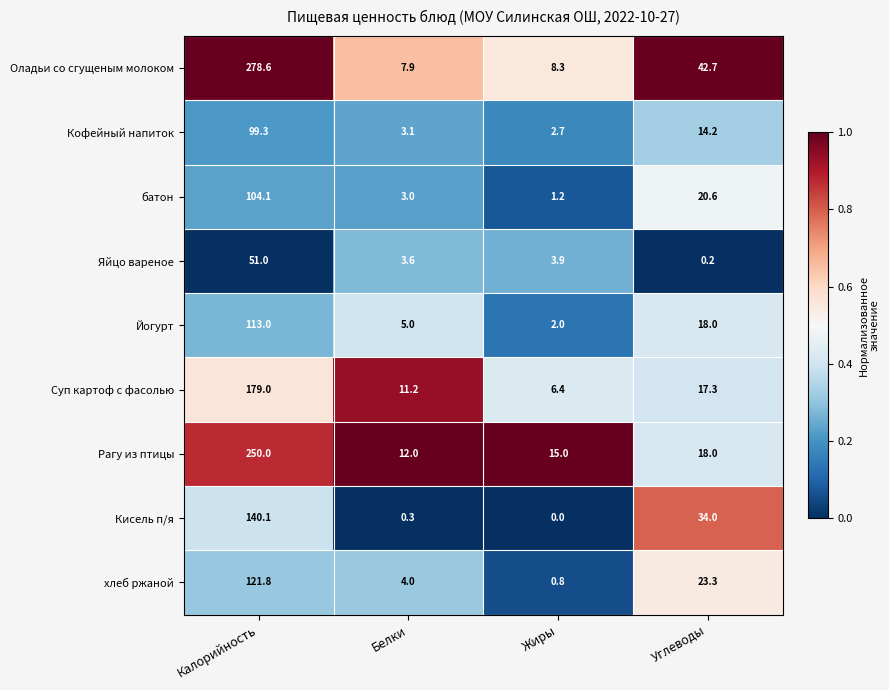

Which series has the largest range (max minus min)?

Оладьи со сгущеным молоком